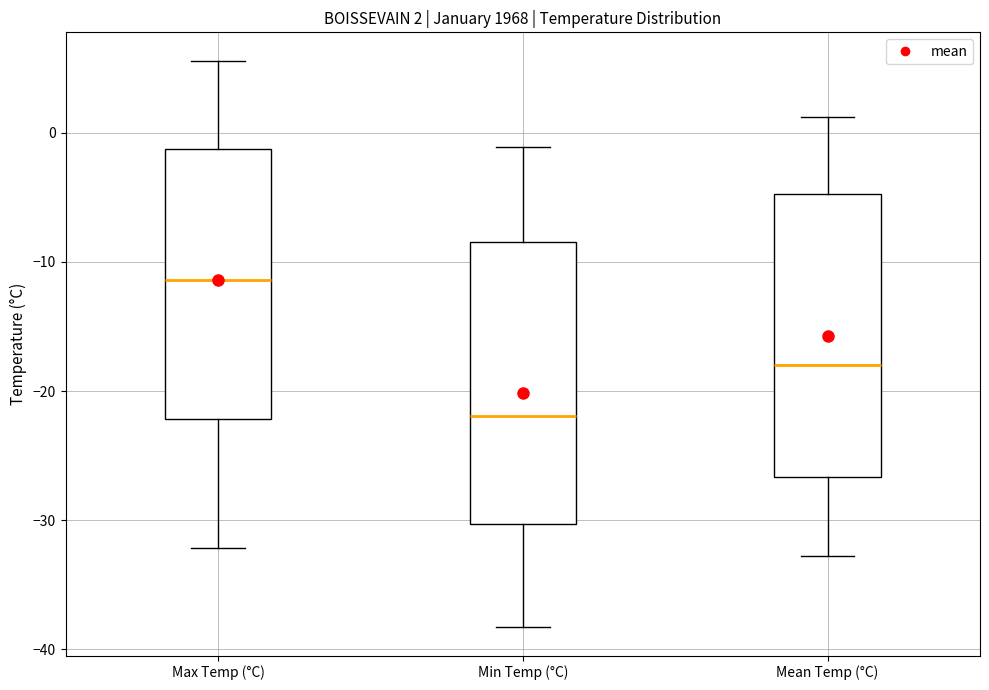

Which box's median line is the highest?

Max Temp (°C)